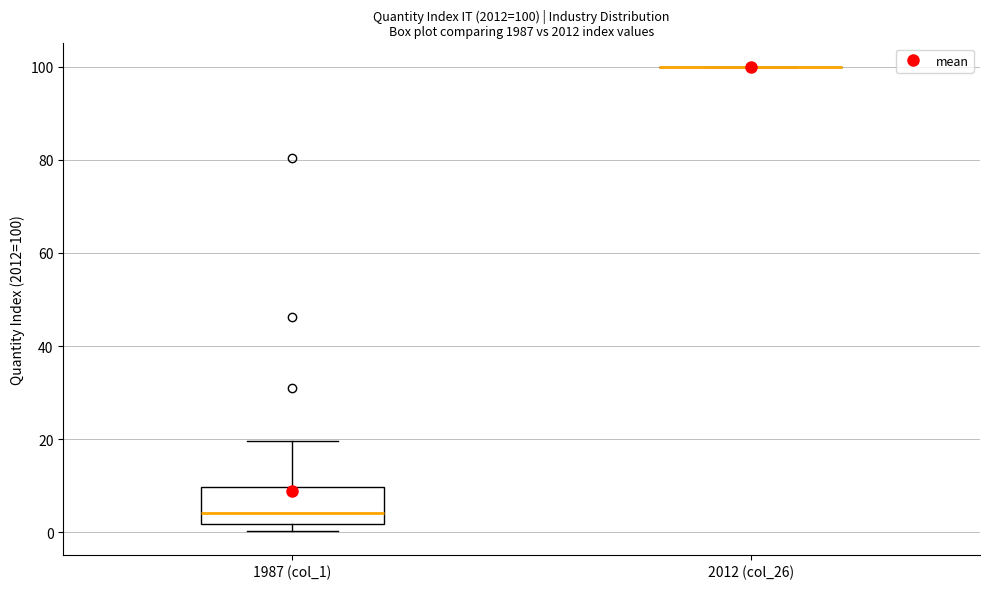

Comparing the boxes themselves (not the whiskers), which one is the tallest?

1987 (col_1)